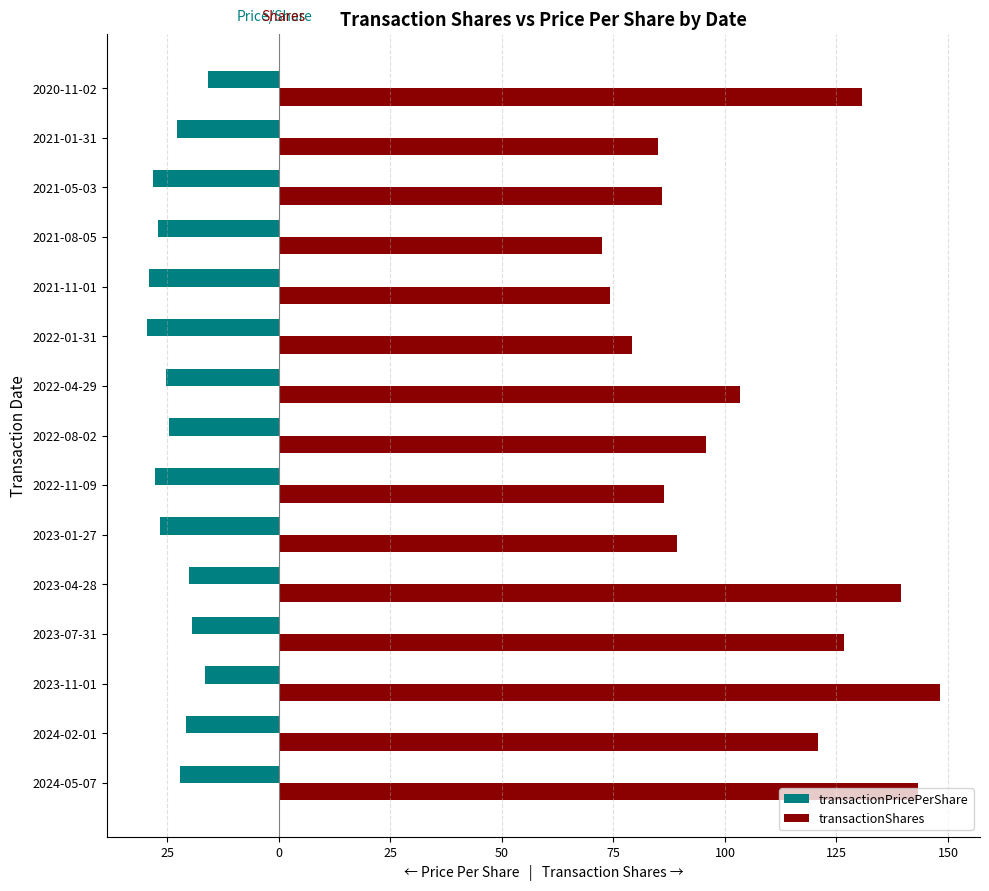

At how many categories does at least one series exceed 97?

7